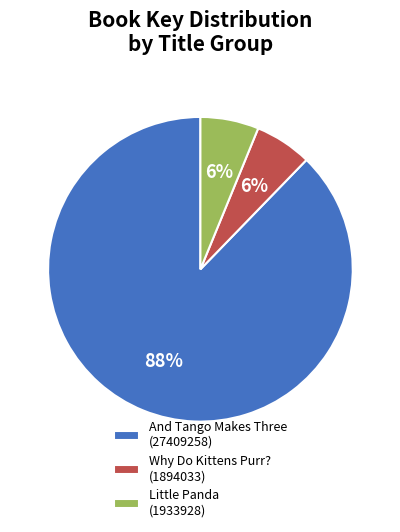

Approximately how many times larger is the value at Why Do Kittens Purr? (1894033) compared to Little Panda (1933928)?

1.0